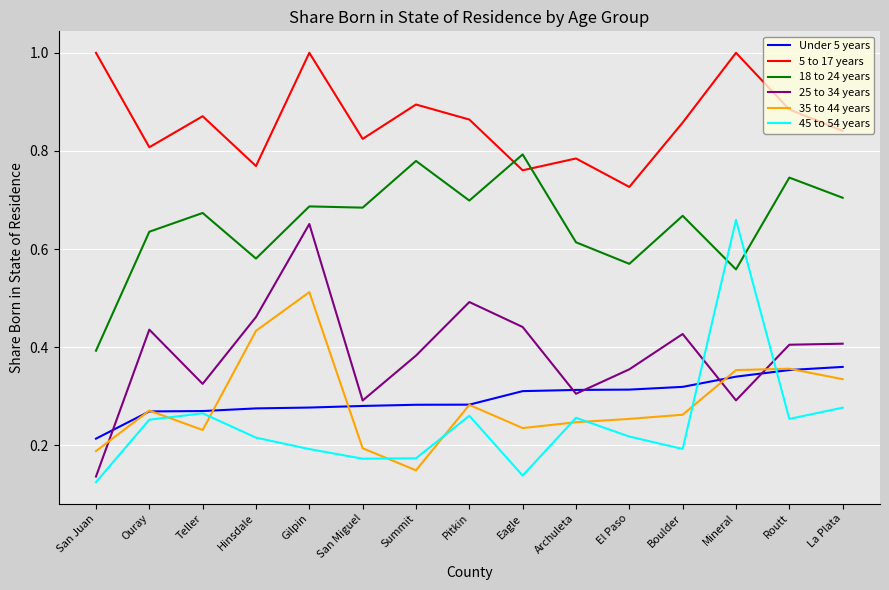

Is this an area chart (filled region under the line)?

No